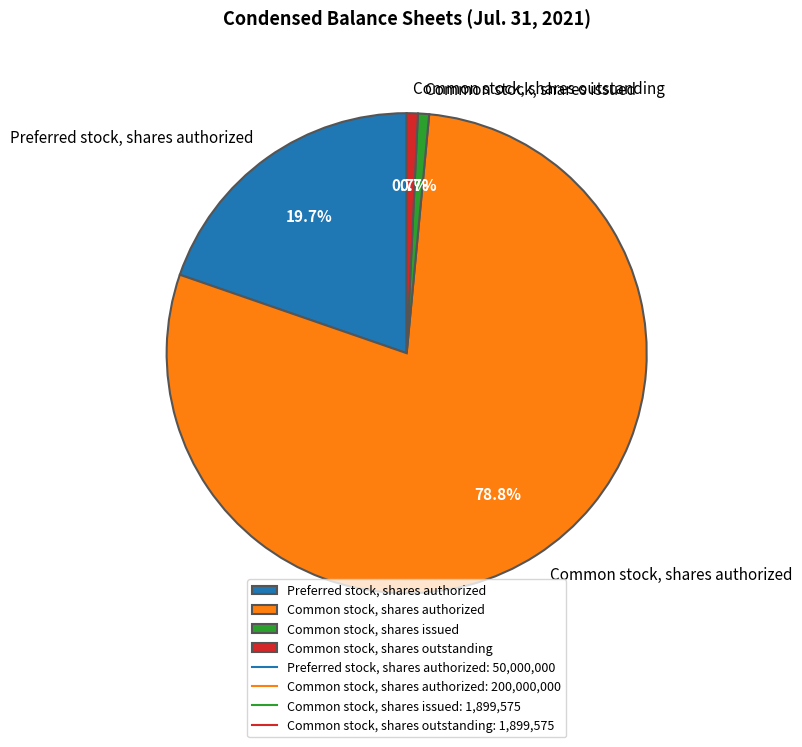

To the nearest percent, what is the difference between the Common stock, shares outstanding and Common stock, shares authorized slice percentages?

78%